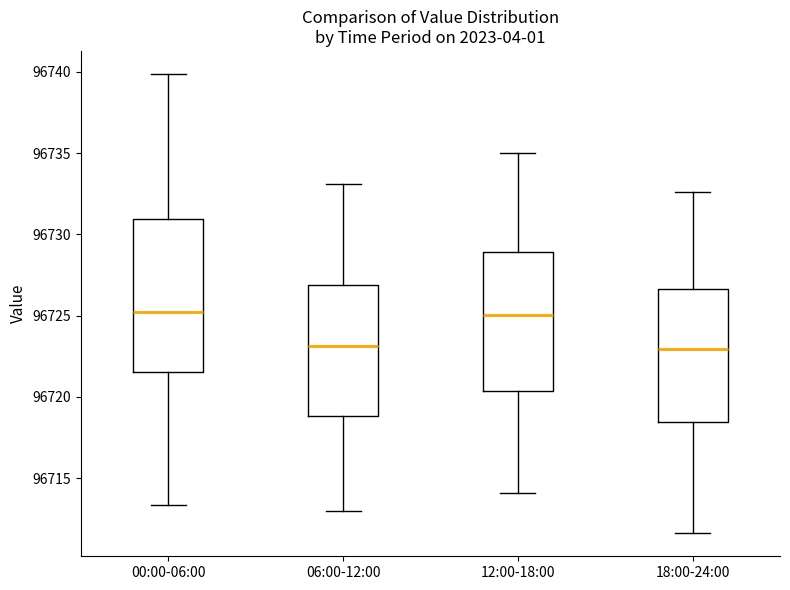

Reading left to right, transcribe this box plot: for each box, give where its median line is, the range the box spans, and where its two whiskers end, as read against the y-axis. The values are not printed on the chart, so give them approximately, as read against the axis.

00:00-06:00: median 96725.0, box 96721.5 to 96731.0, whiskers 96713.5 to 96740.0
06:00-12:00: median 96723.0, box 96719.0 to 96727.0, whiskers 96713.0 to 96733.0
12:00-18:00: median 96725.0, box 96720.5 to 96729.0, whiskers 96714.0 to 96735.0
18:00-24:00: median 96723.0, box 96718.5 to 96726.5, whiskers 96711.5 to 96732.5